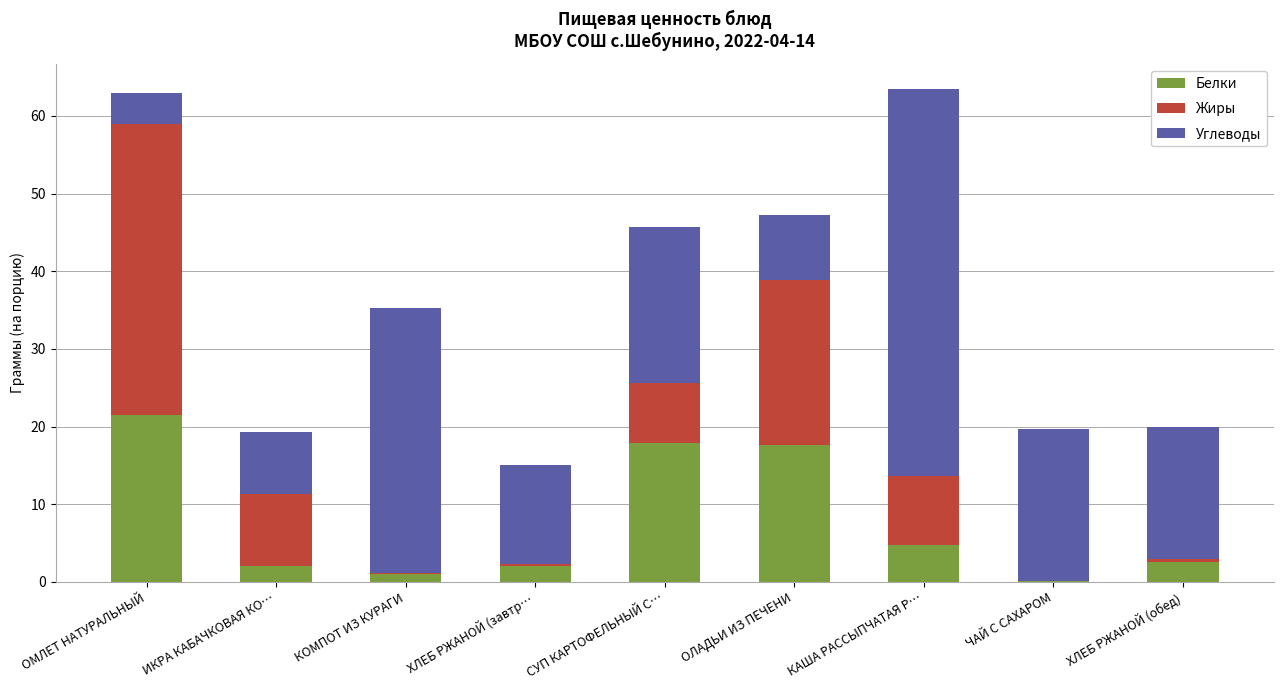

The value of Белки at ОЛАДЬИ ИЗ ПЕЧЕНИ is 9.6. True or false?

False